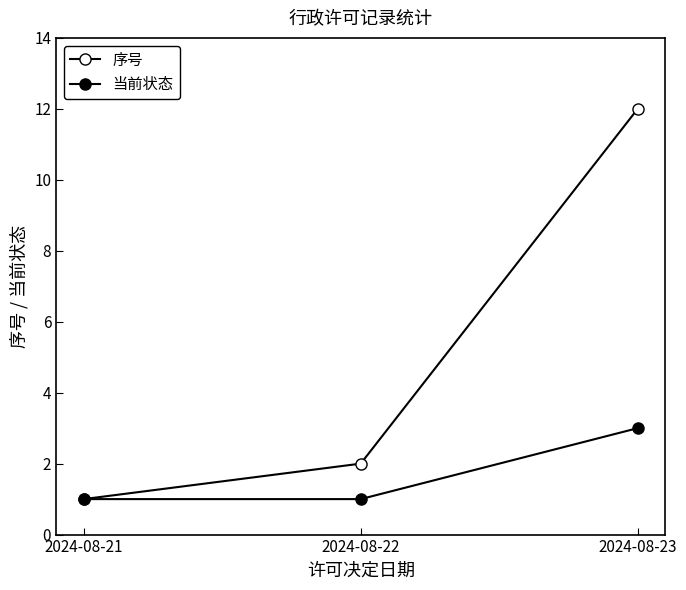

How many values in the 序号 series are below 2?

1